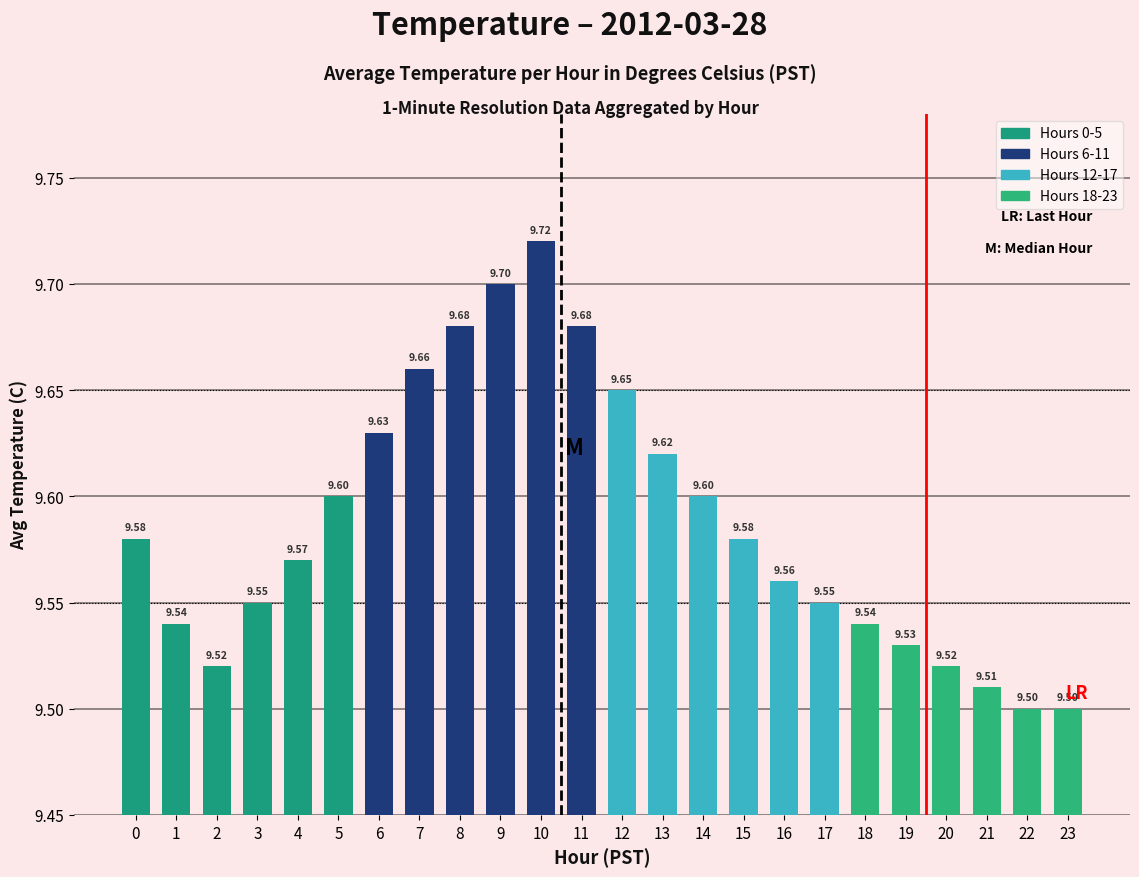

How many bars are there in total?

24